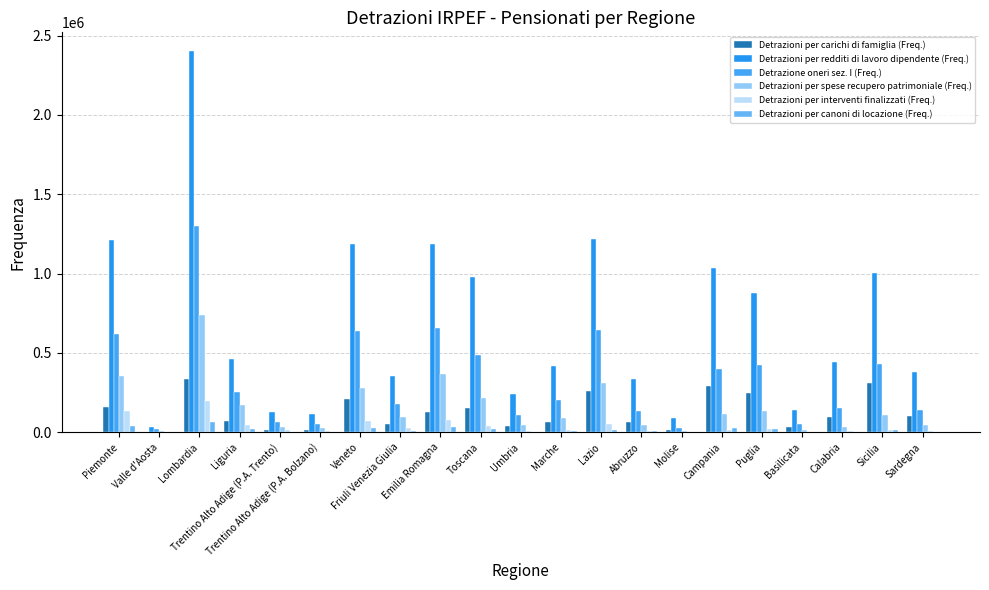

Which series has the largest total across all categories?

Detrazioni per redditi di lavoro dipendente (Freq.)